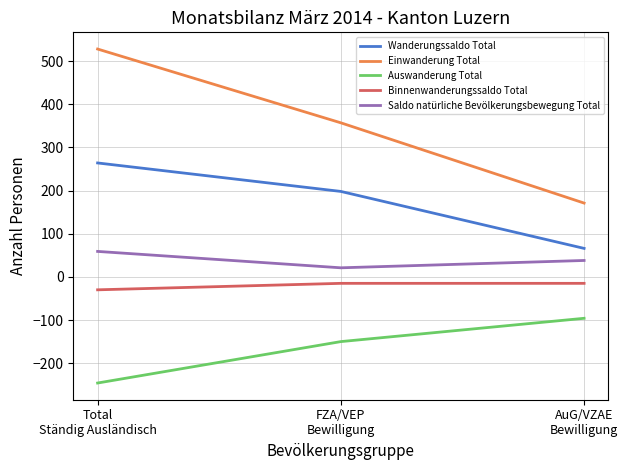

True or false: Einwanderung Total has a value of 52 at AuG/VZAE
Bewilligung.

False